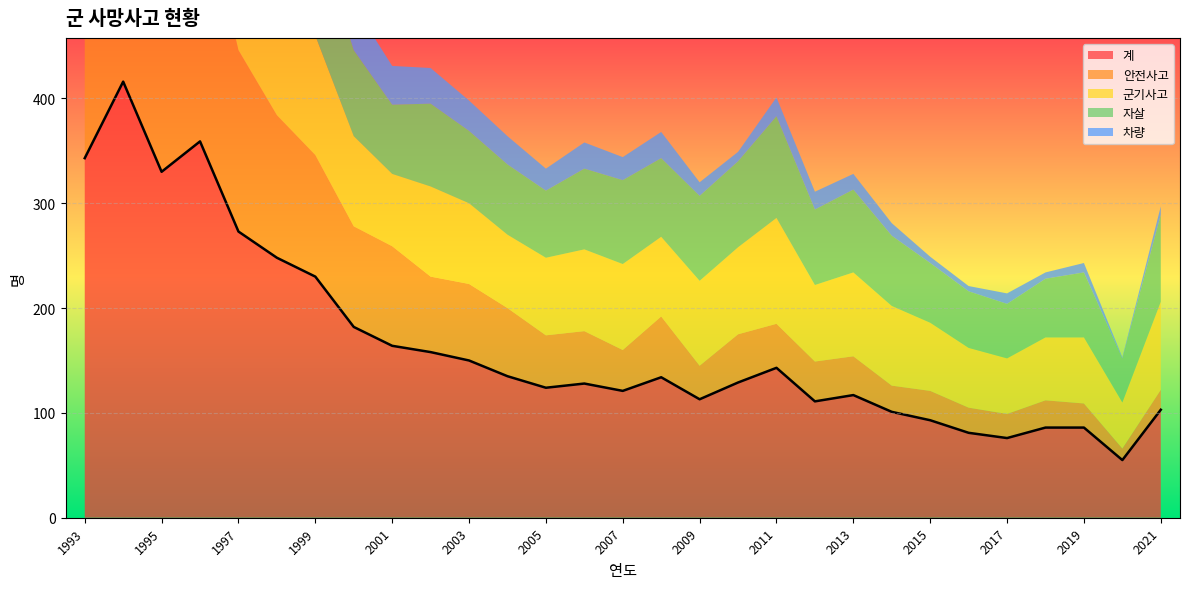

Where does the 안전사고 series first go above 50?

1993